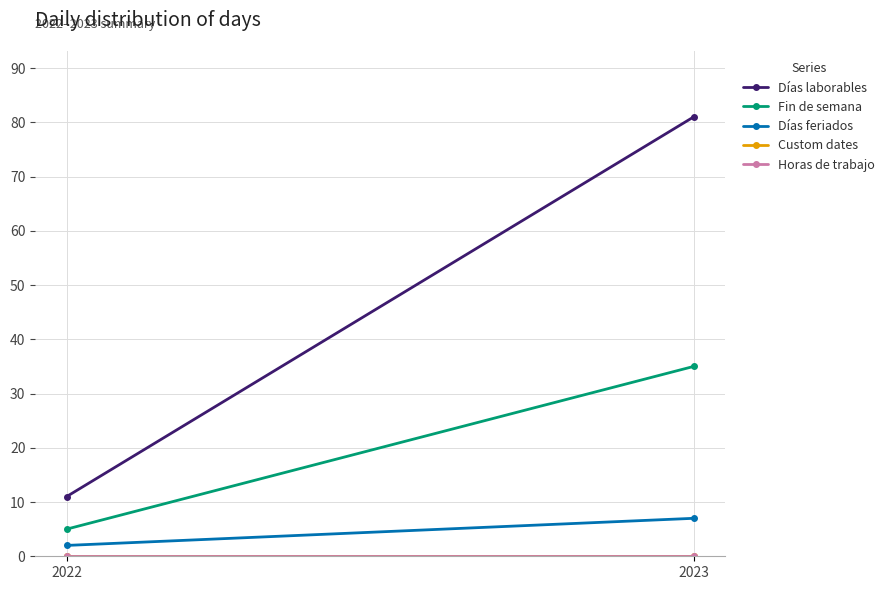

How many lines are shown in the chart?

5